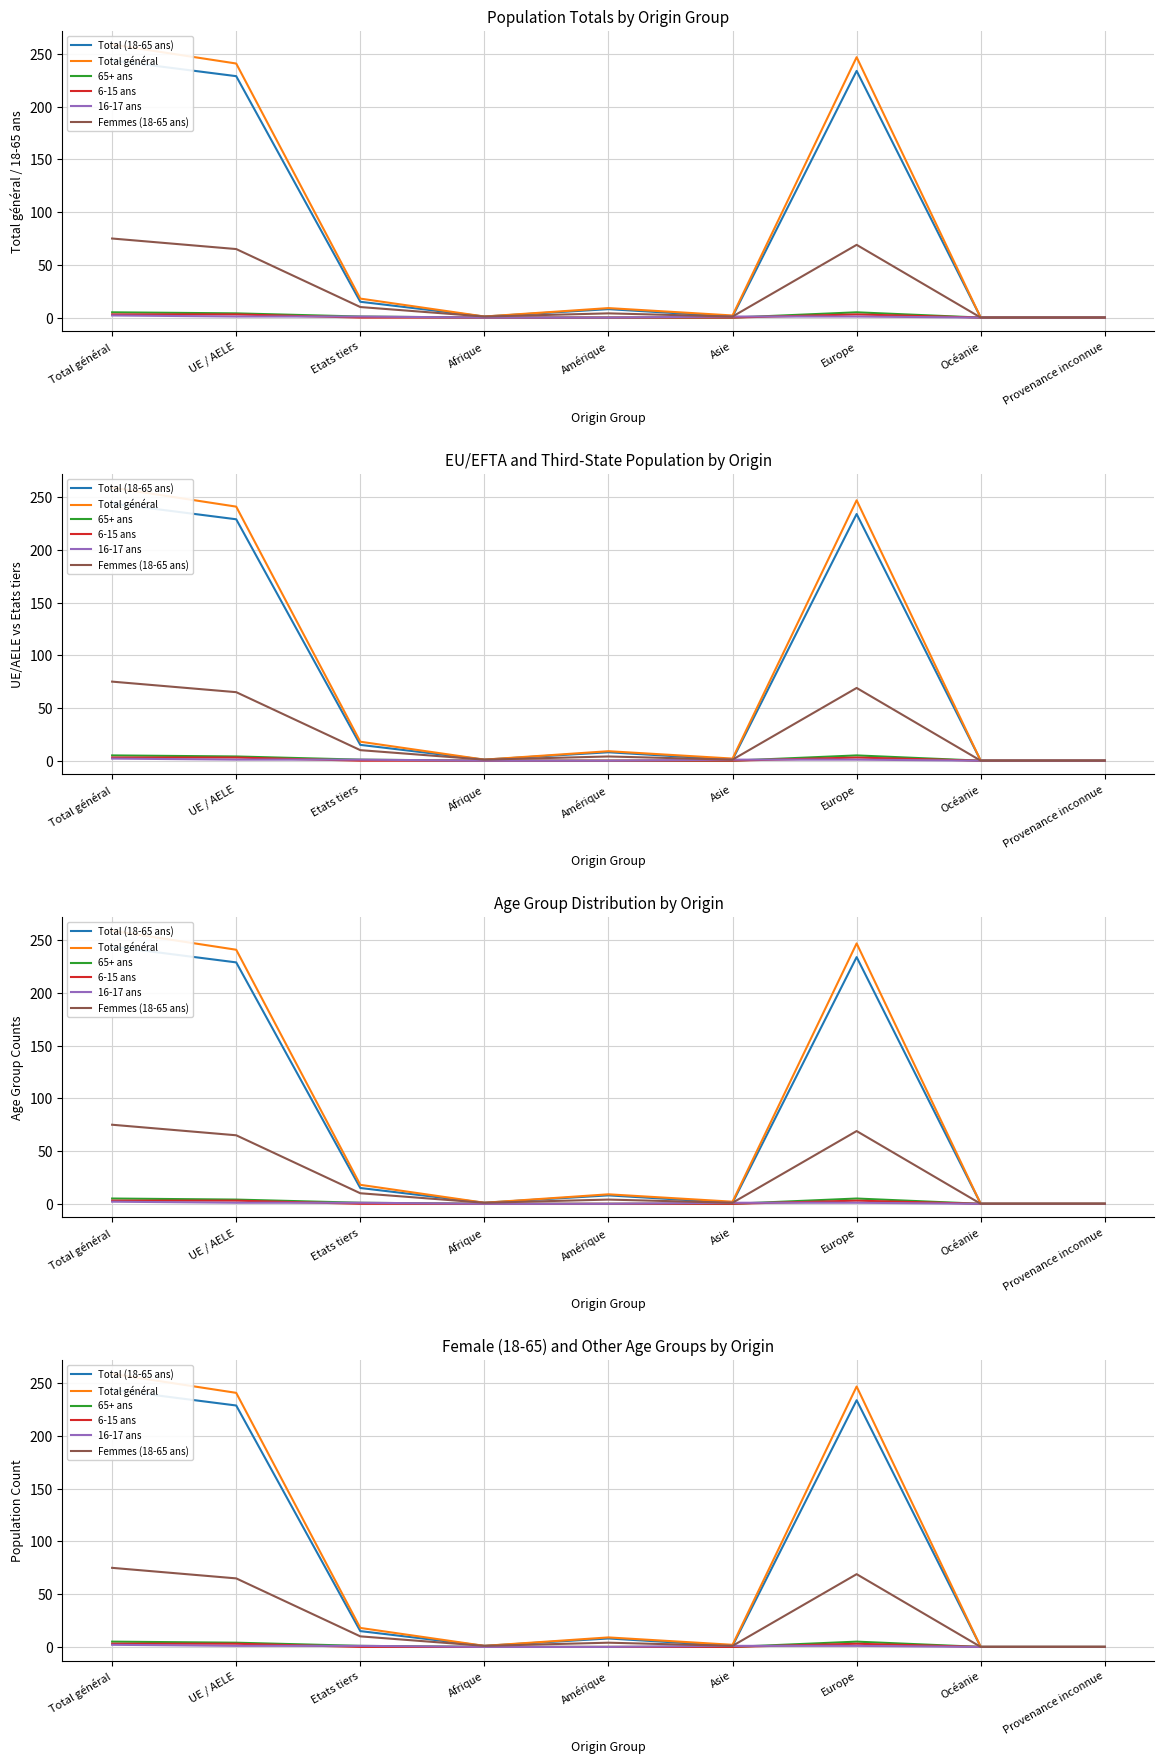

Which series changed the most between Total général and Amérique?

Total général